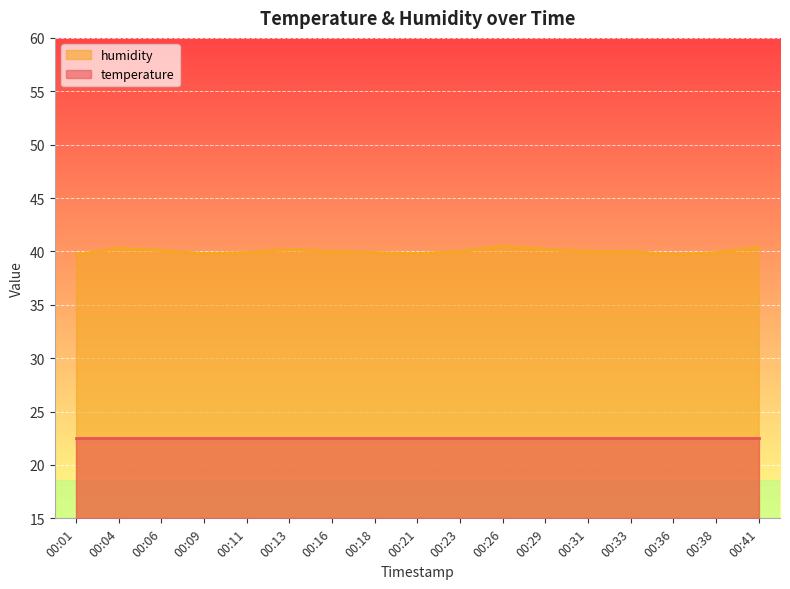

What is the difference between the maximum and minimum values?

0.8